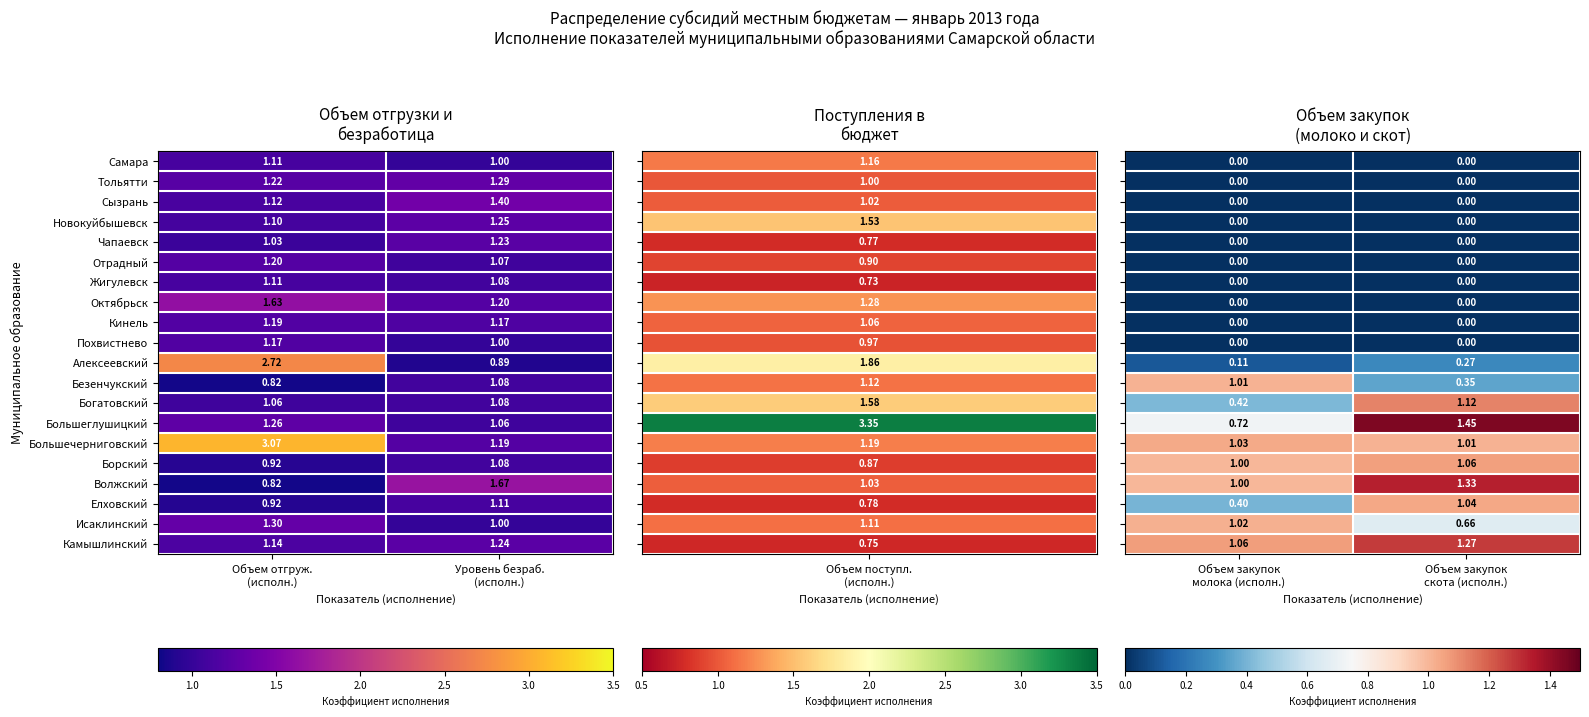

List the series in order of their peak value, lowest first.

Самара, Тольятти, Сызрань, Новокуйбышевск, Чапаевск, Отрадный, Жигулевск, Октябрьск, Кинель, Похвистнево, Алексеевский, Безенчукский, Исаклинский, Большечерниговский, Елховский, Борский, Богатовский, Камышлинский, Волжский, Большеглушицкий